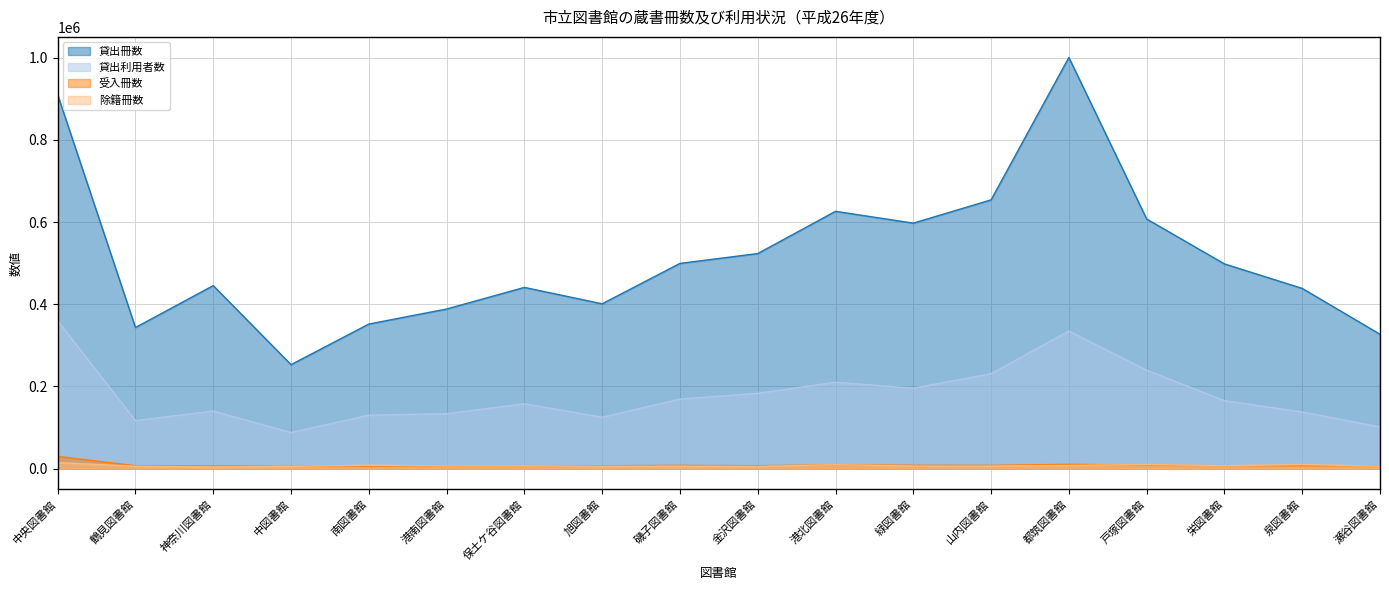

Reading right to left, list all the values displayed in this chart.

貸出冊数: 瀬谷図書館=327048	泉図書館=438695	栄図書館=498320	戸塚図書館=607604	都筑図書館=1000774	山内図書館=654164	緑図書館=597543	港北図書館=626280	金沢図書館=523484	磯子図書館=499516	旭図書館=401236	保土ケ谷図書館=441119	港南図書館=388521	南図書館=351909	中図書館=253145	神奈川図書館=445515	鶴見図書館=343526	中央図書館=910079
貸出利用者数: 瀬谷図書館=101571	泉図書館=137839	栄図書館=165460	戸塚図書館=239699	都筑図書館=335015	山内図書館=231163	緑図書館=195792	港北図書館=210270	金沢図書館=183329	磯子図書館=169439	旭図書館=125083	保土ケ谷図書館=158017	港南図書館=133717	南図書館=130133	中図書館=87932	神奈川図書館=140203	鶴見図書館=116871	中央図書館=360011
受入冊数: 瀬谷図書館=6791	泉図書館=7337	栄図書館=7244	戸塚図書館=8384	都筑図書館=10578	山内図書館=8107	緑図書館=8264	港北図書館=9526	金沢図書館=7195	磯子図書館=7985	旭図書館=7172	保土ケ谷図書館=7411	港南図書館=6587	南図書館=6130	中図書館=5793	神奈川図書館=6690	鶴見図書館=7046	中央図書館=30002
除籍冊数: 瀬谷図書館=6051	泉図書館=10079	栄図書館=7096	戸塚図書館=10018	都筑図書館=7724	山内図書館=6326	緑図書館=6272	港北図書館=9617	金沢図書館=5456	磯子図書館=5898	旭図書館=5679	保土ケ谷図書館=7120	港南図書館=6623	南図書館=8315	中図書館=5427	神奈川図書館=4088	鶴見図書館=5739	中央図書館=14677